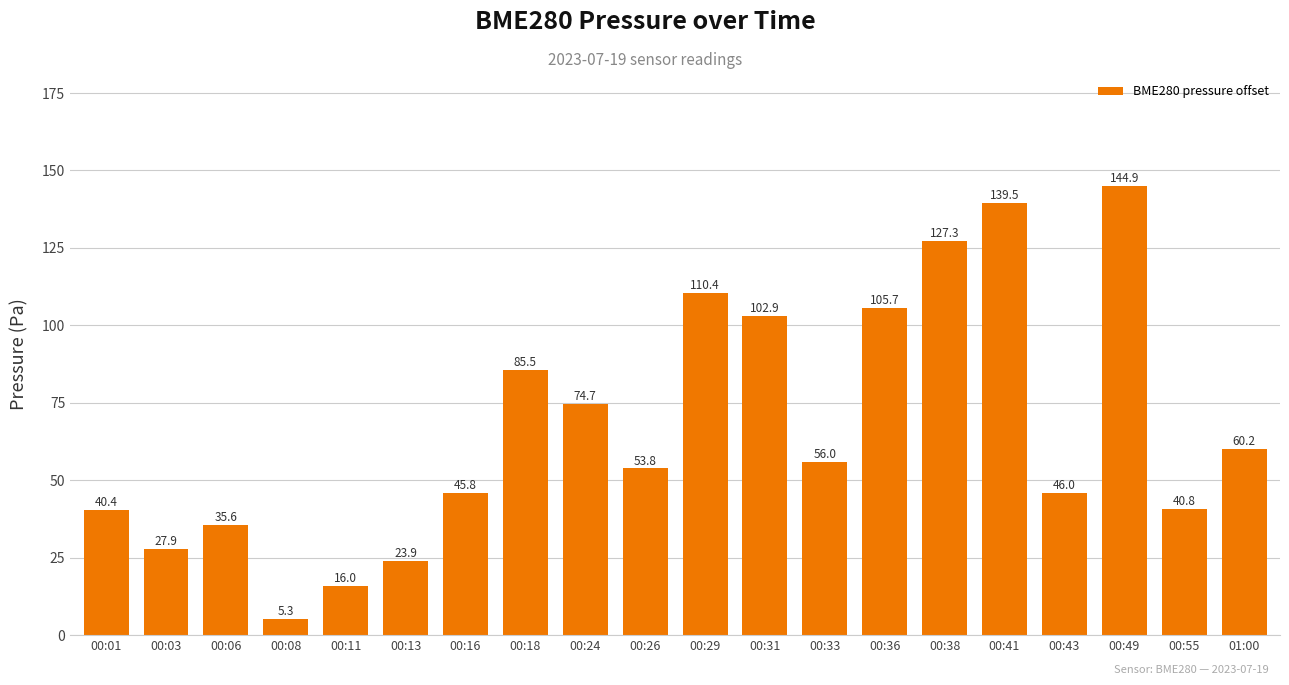

What is the label of the 3rd bar from the left?

00:06